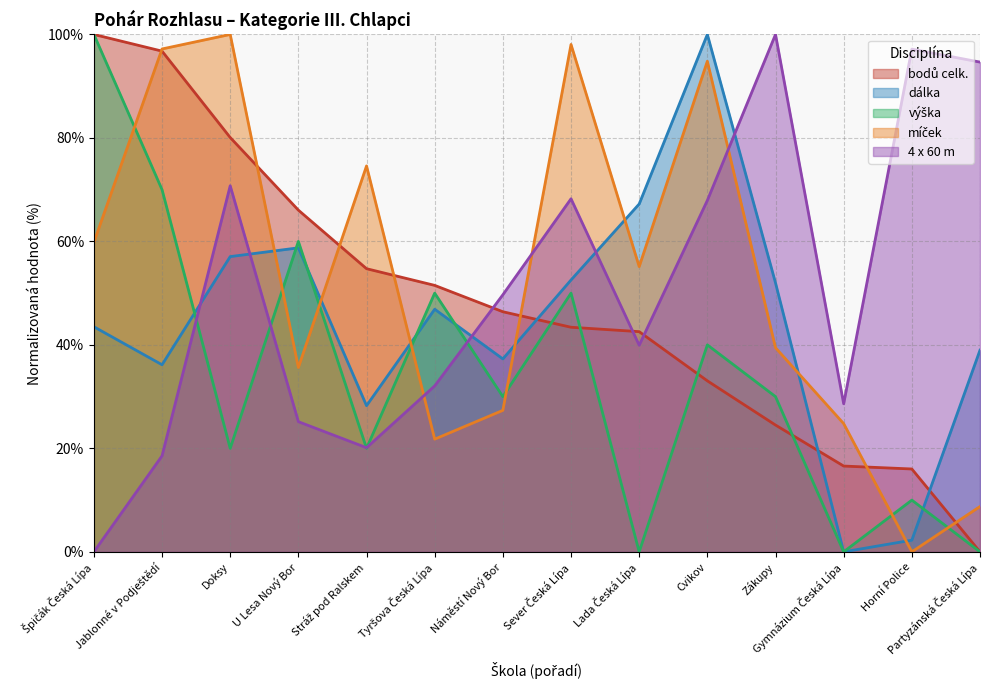

The bodů celk. series shows 96.8 at Jablonné v Podještědí. True or false?

True